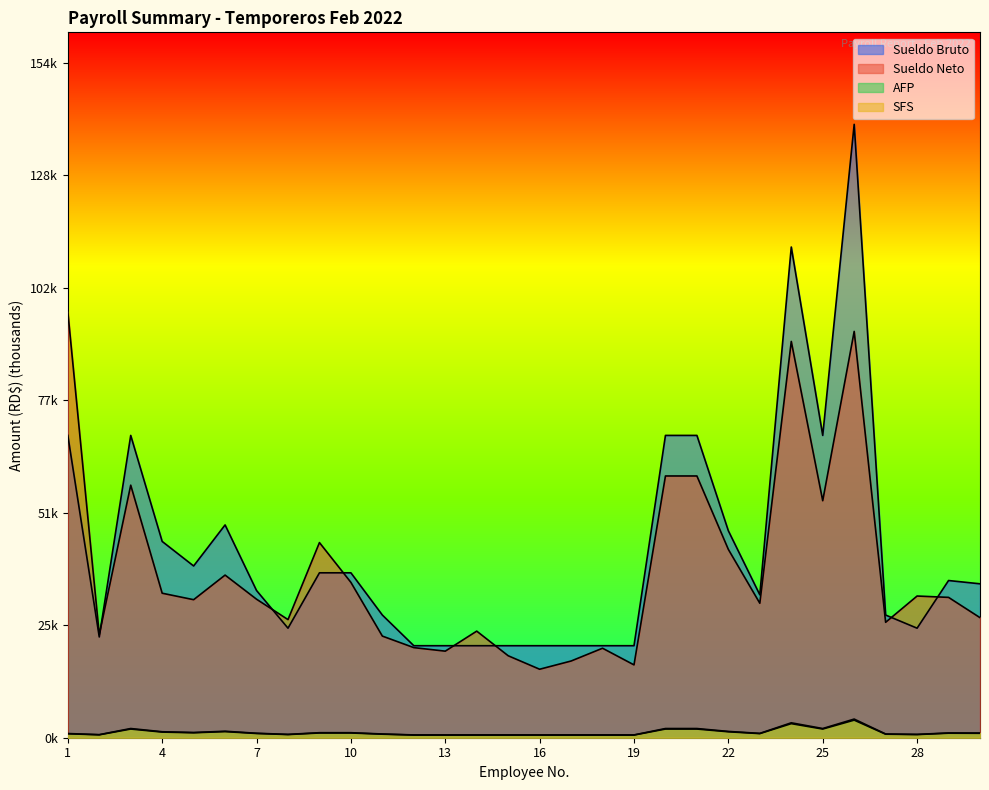

What is the value of the Sueldo Neto point at the 8th from the left?

27.0